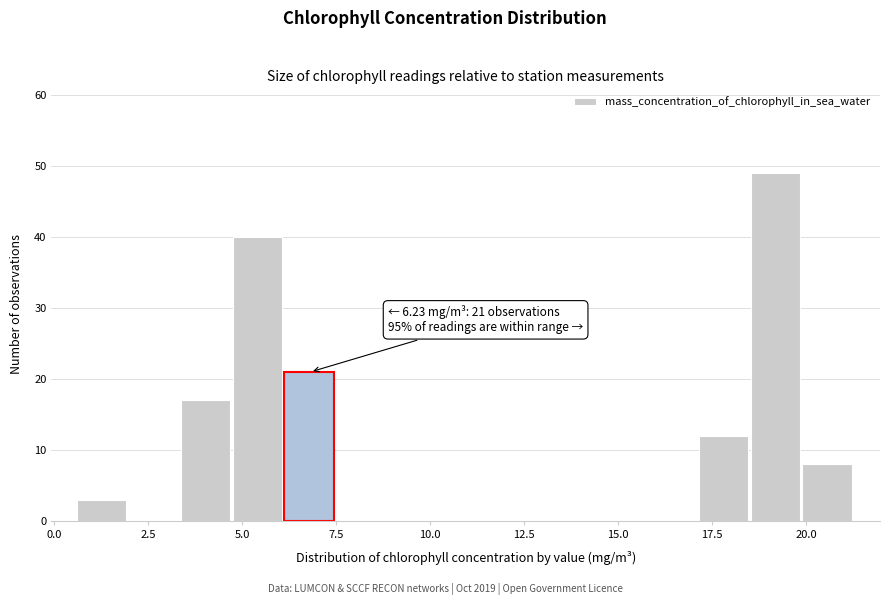

Around what value on the x-axis is the tallest bar? Give the approximate position of its centre, as read against the axis.

19.0